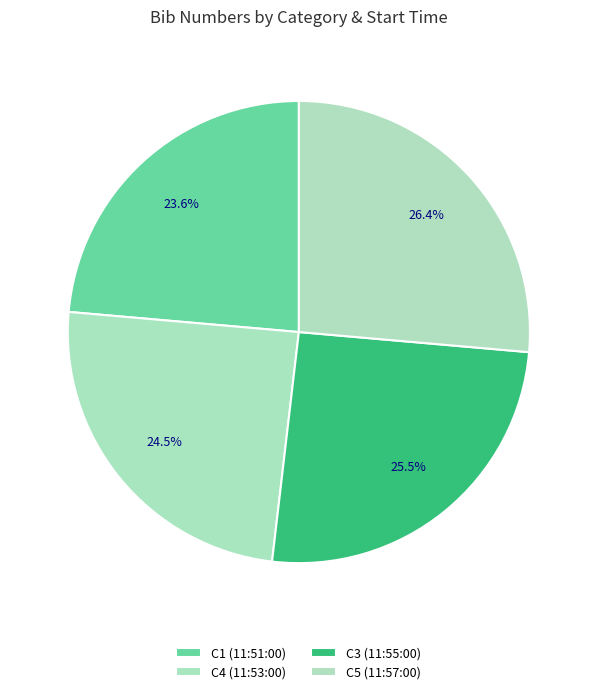

Does C1 (11:51:00) account for over 50% of the chart?

No